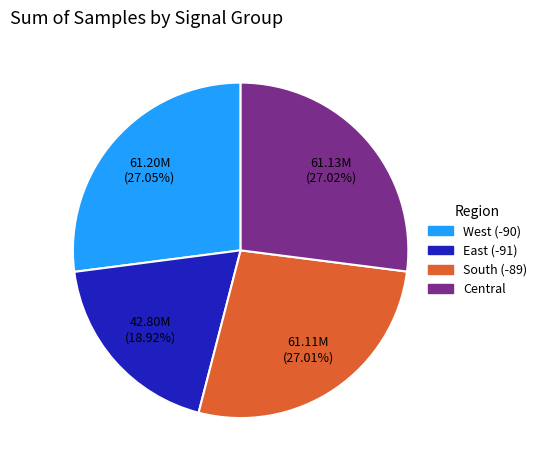

How many slices are in this pie chart?

4